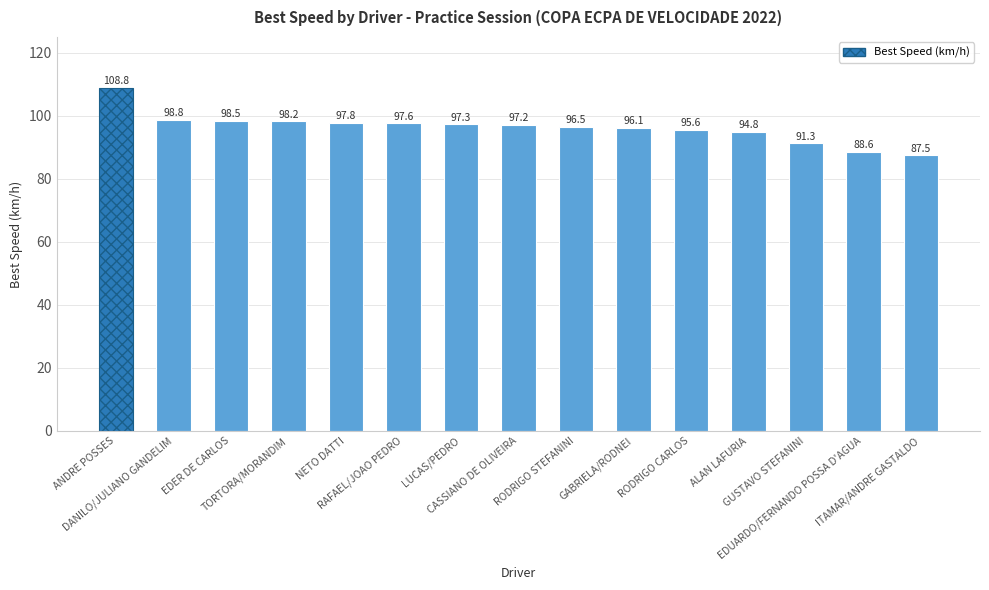

What is the change in value from LUCAS/PEDRO to ITAMAR/ANDRE GASTALDO?

-9.9